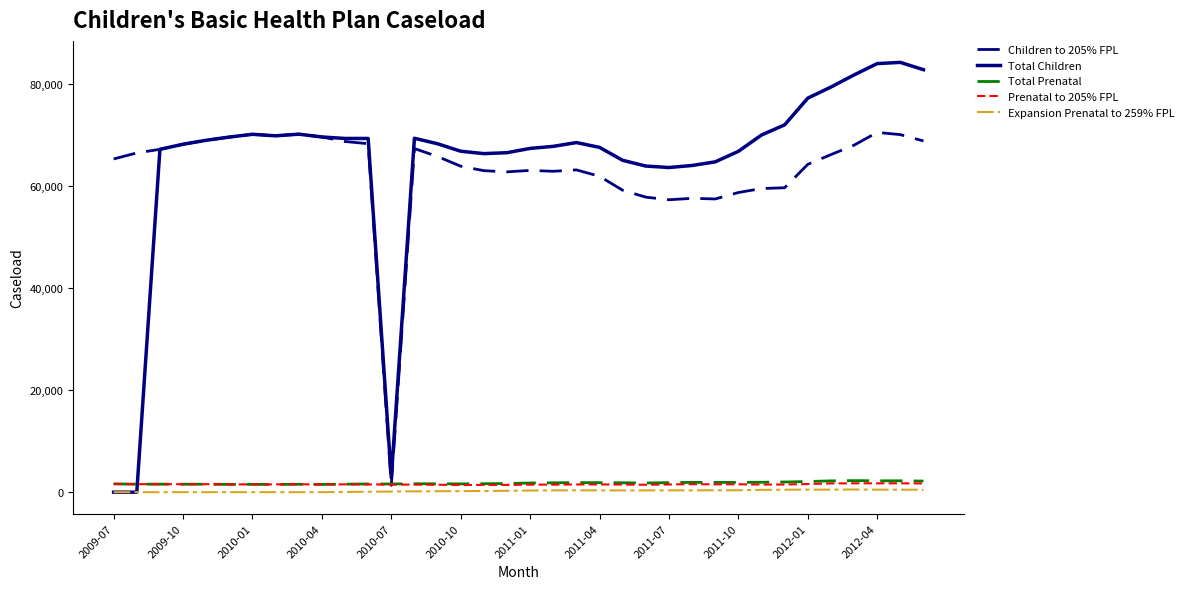

True or false: Total Prenatal and Expansion Prenatal to 259% FPL intersect in this chart.

False